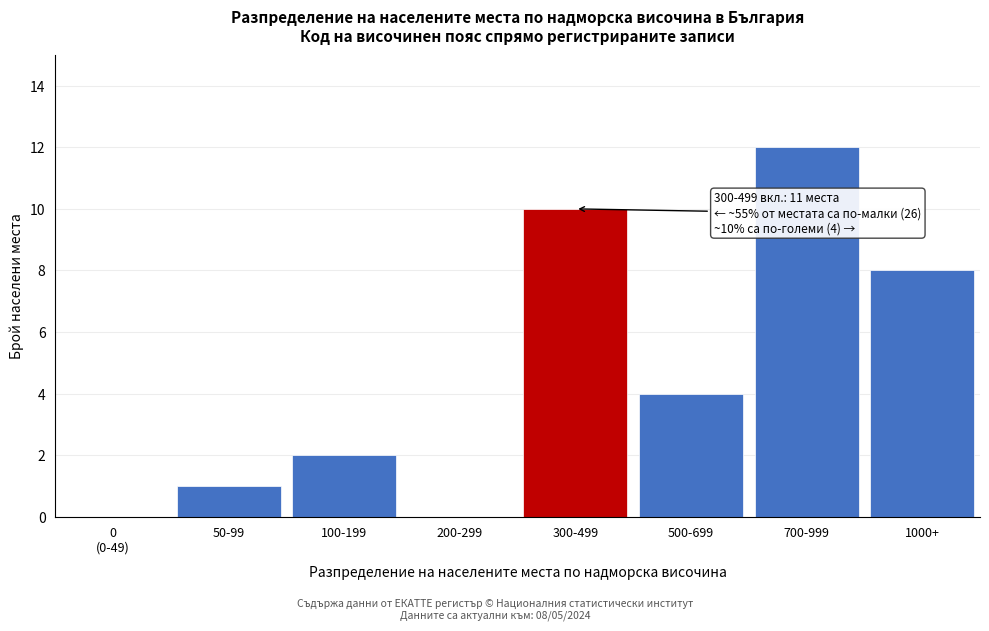

What is the greatest value displayed?

12